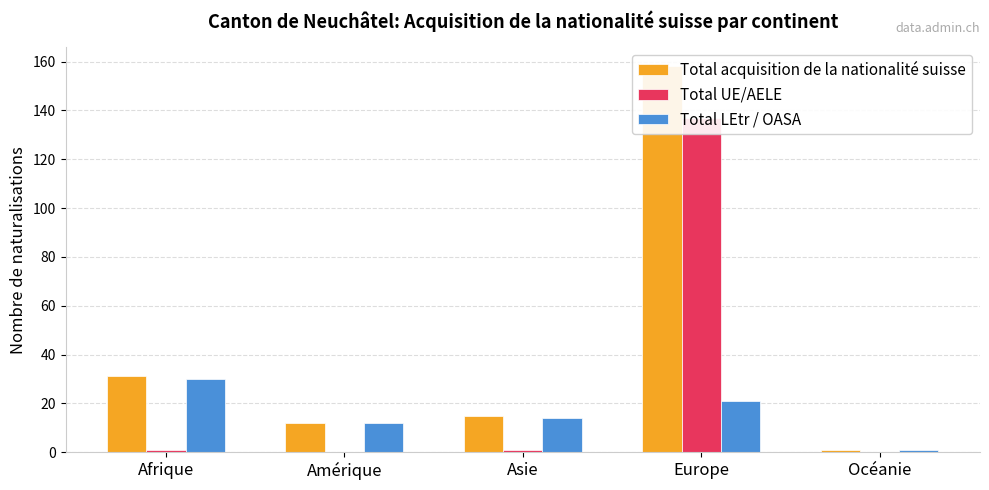

At which label does Total acquisition de la nationalité suisse first exceed 15?

Afrique